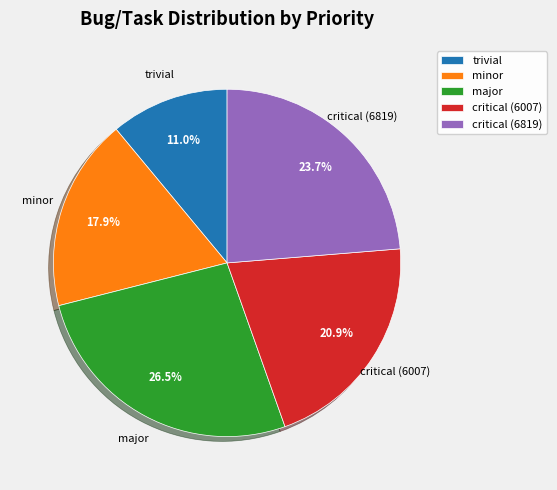

Which has a higher value, minor or critical (6819)?

critical (6819)